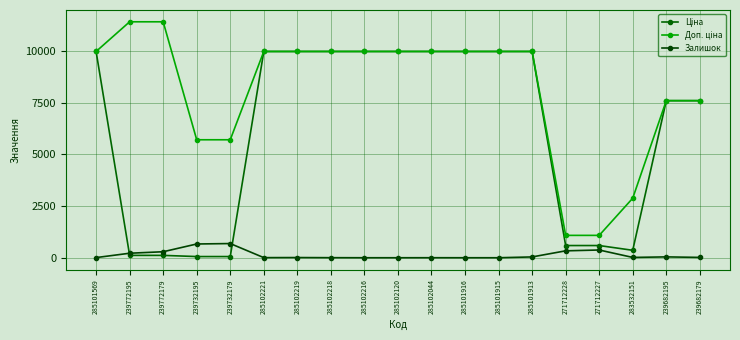

At which label is Залишок closest to 343?

271712228